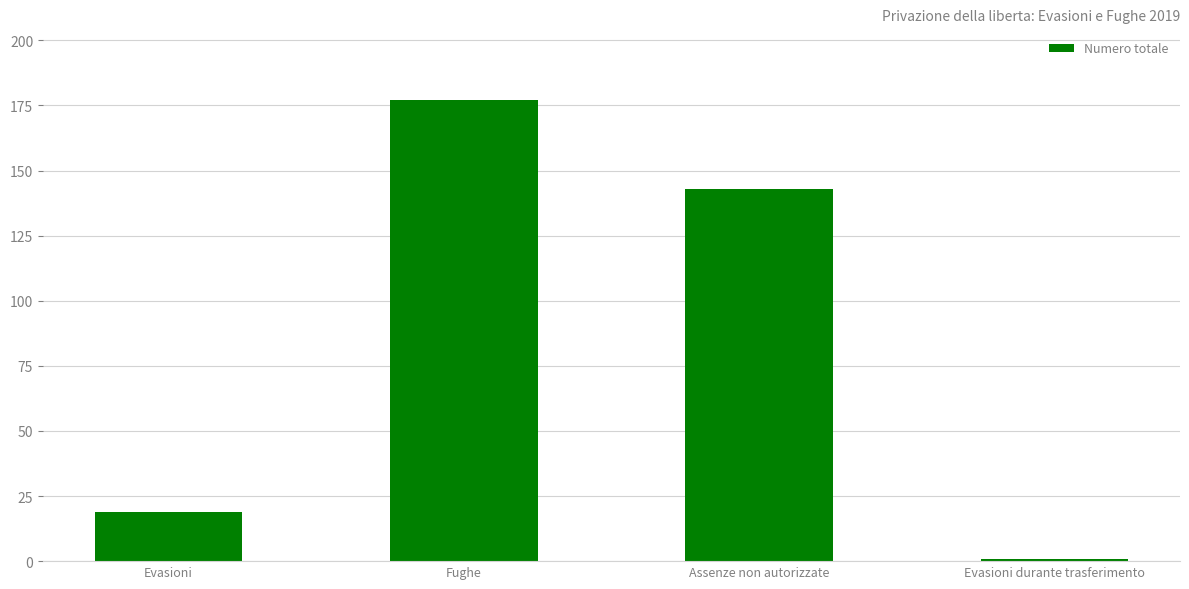

What is the minimum value shown in the chart?

1